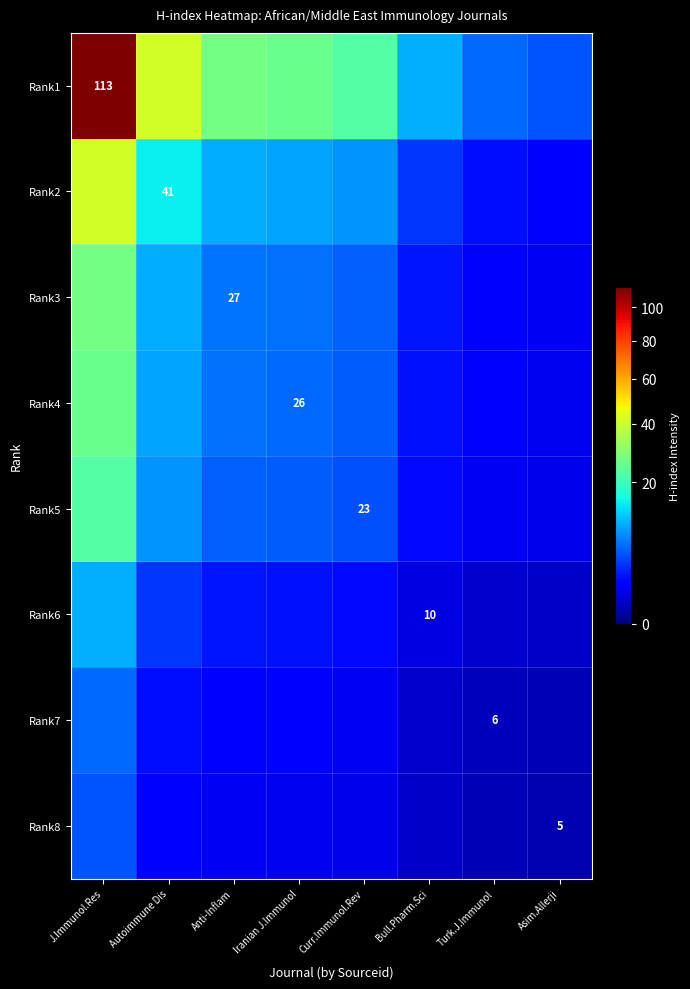

What is the maximum value shown in the chart?

113.0